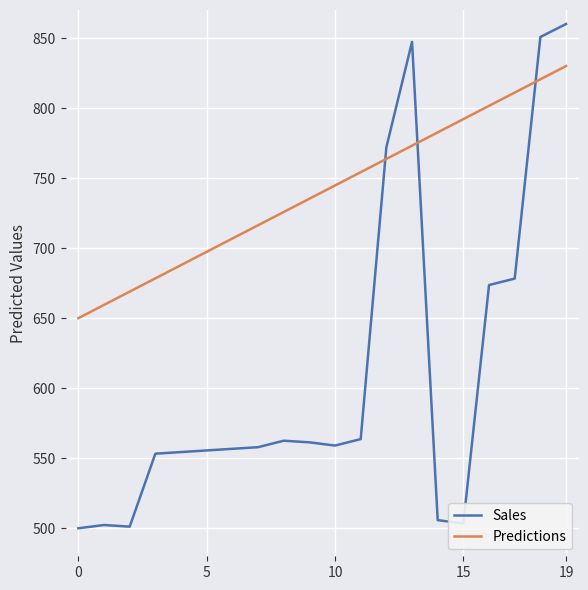

Which series has the largest total across all categories?

Predictions